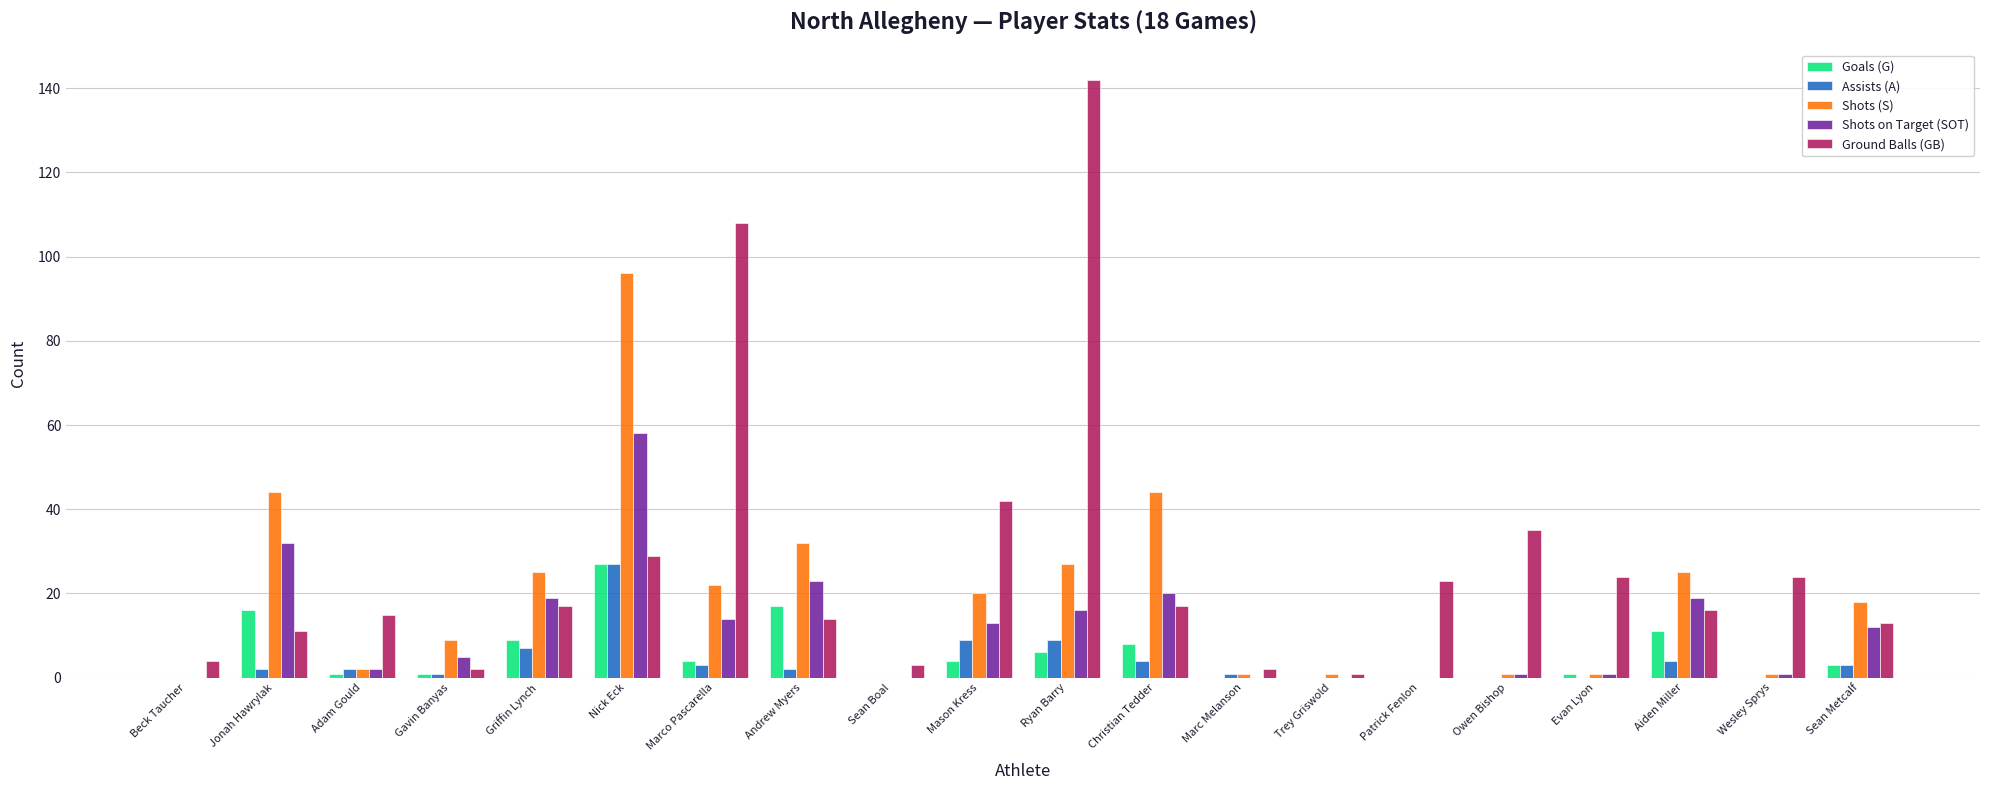

How many distinct data groups are displayed?

5